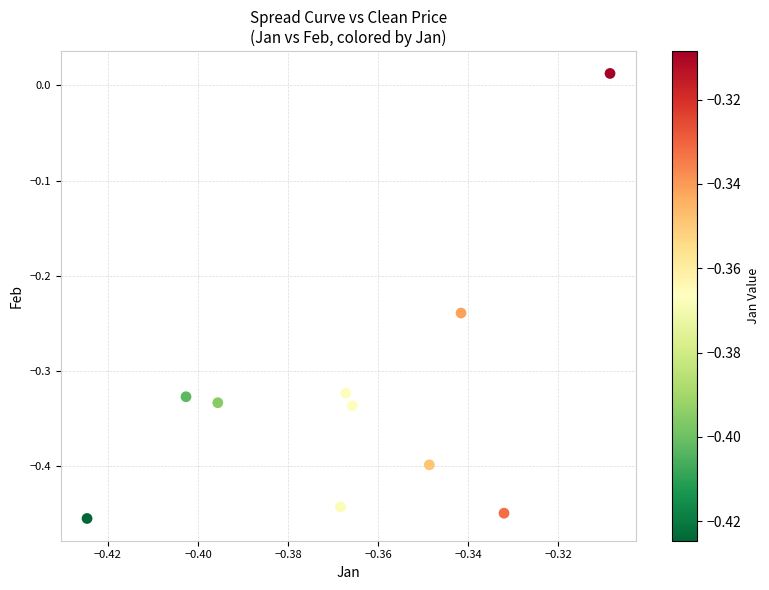

What is the range of Y values (max minus min)?

0.5